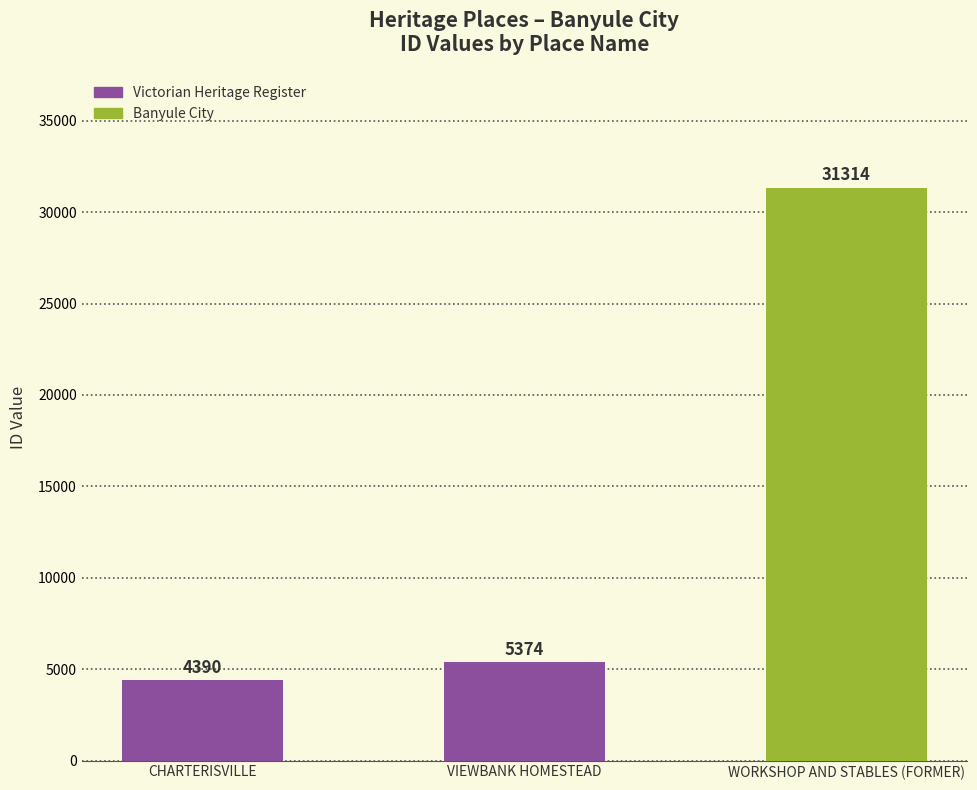

How many bars are there in total?

3